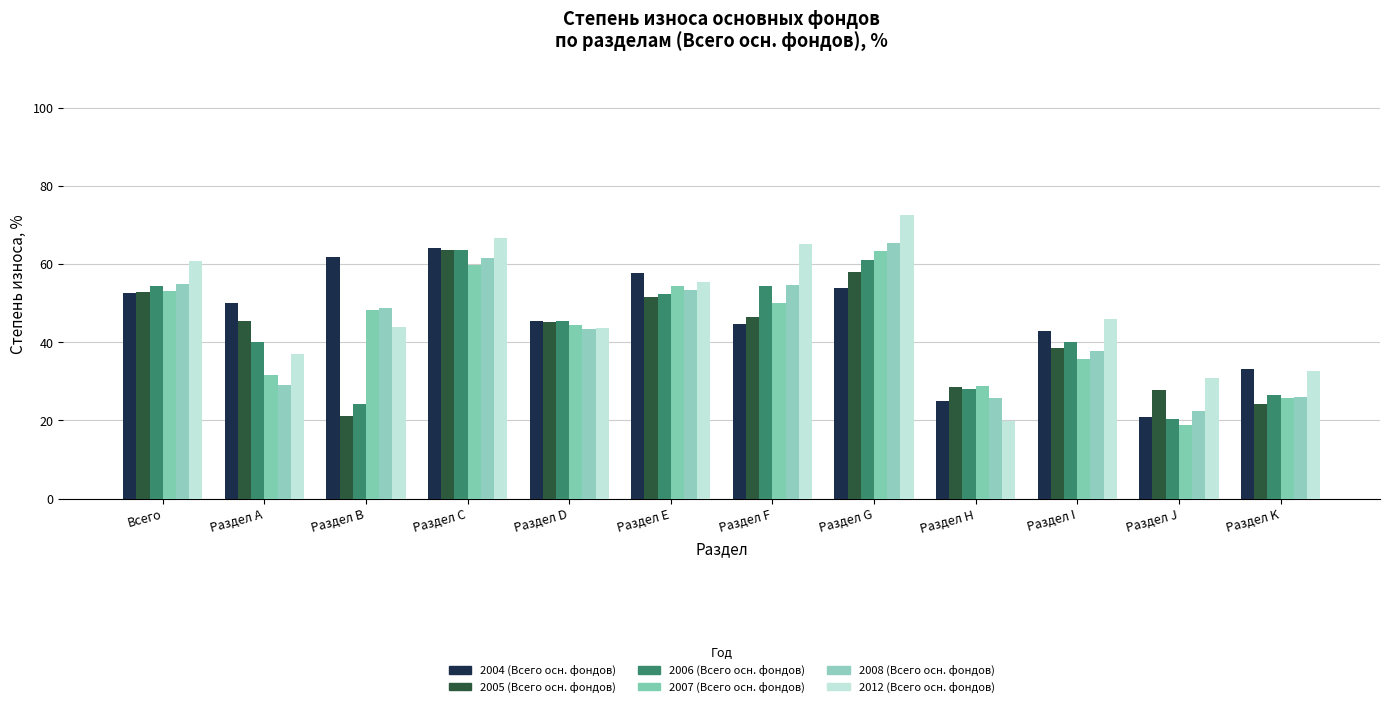

Reading left to right, transcribe all the data shown in this chart.

2004 (Всего осн. фондов): 52.5	50.0	61.8	64.1	45.4	57.6	44.8	53.9	25.0	42.8	20.8	33.2
2005 (Всего осн. фондов): 52.9	45.5	21.1	63.7	45.3	51.5	46.6	58.0	28.6	38.6	27.8	24.3
2006 (Всего осн. фондов): 54.5	40.0	24.1	63.6	45.4	52.4	54.5	61.1	28.1	40.1	20.3	26.5
2007 (Всего осн. фондов): 53.0	31.6	48.1	59.9	44.5	54.4	50.0	63.3	28.9	35.7	18.9	25.8
2008 (Всего осн. фондов): 54.9	29.1	48.8	61.6	43.4	53.3	54.8	65.5	25.8	37.8	22.5	26.1
2012 (Всего осн. фондов): 60.8	37.1	43.8	66.8	43.6	55.4	65.1	72.5	19.8	45.9	30.7	32.6